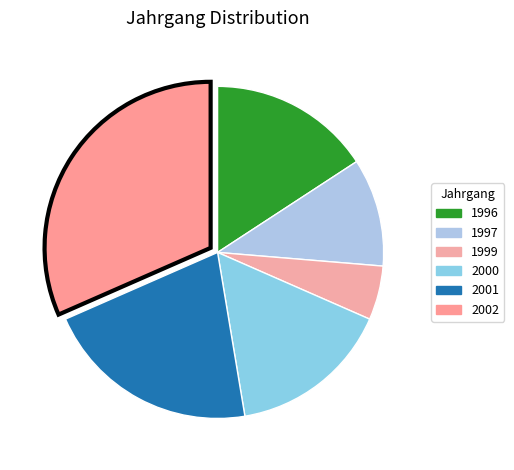

Which slice is the largest?

2002